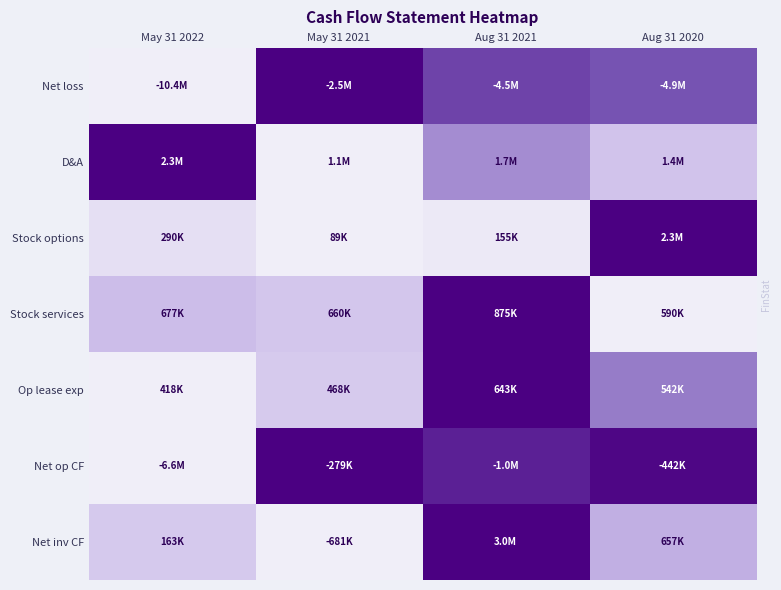

At how many categories does at least one series exceed 0?

4